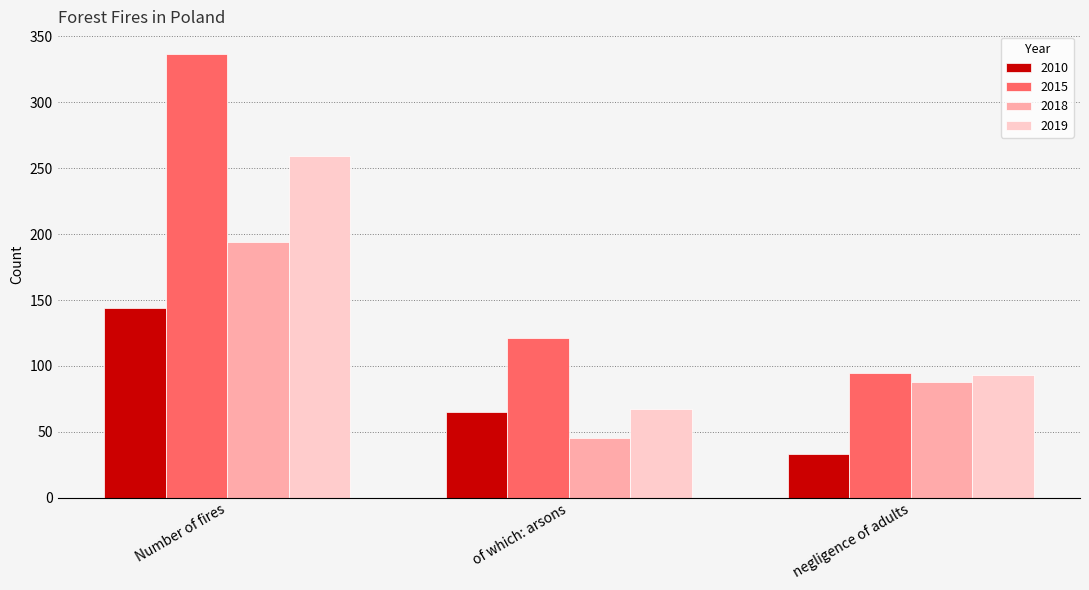

What is the difference between the 2019 values at negligence of adults and of which: arsons?

26